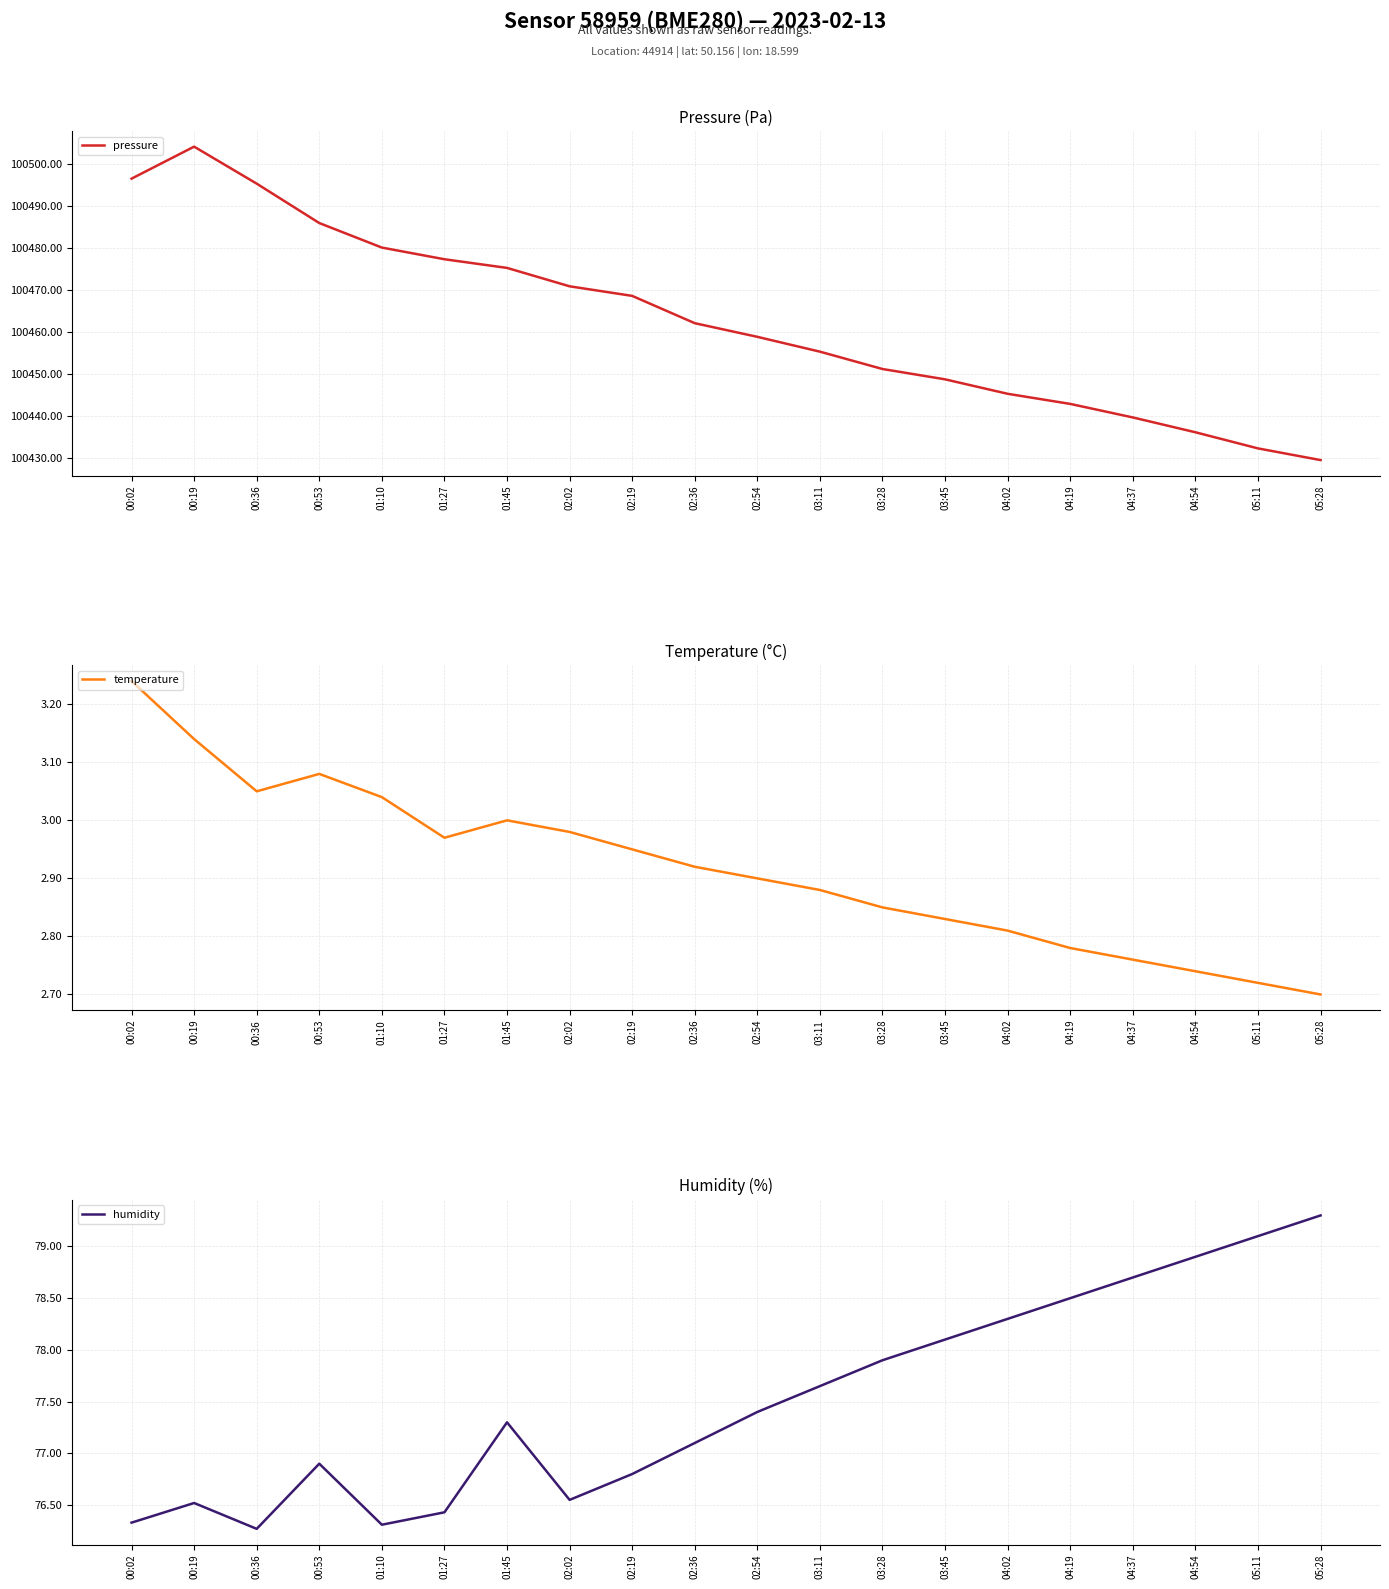

Which series changed the most between 03:28 and 04:02?

pressure